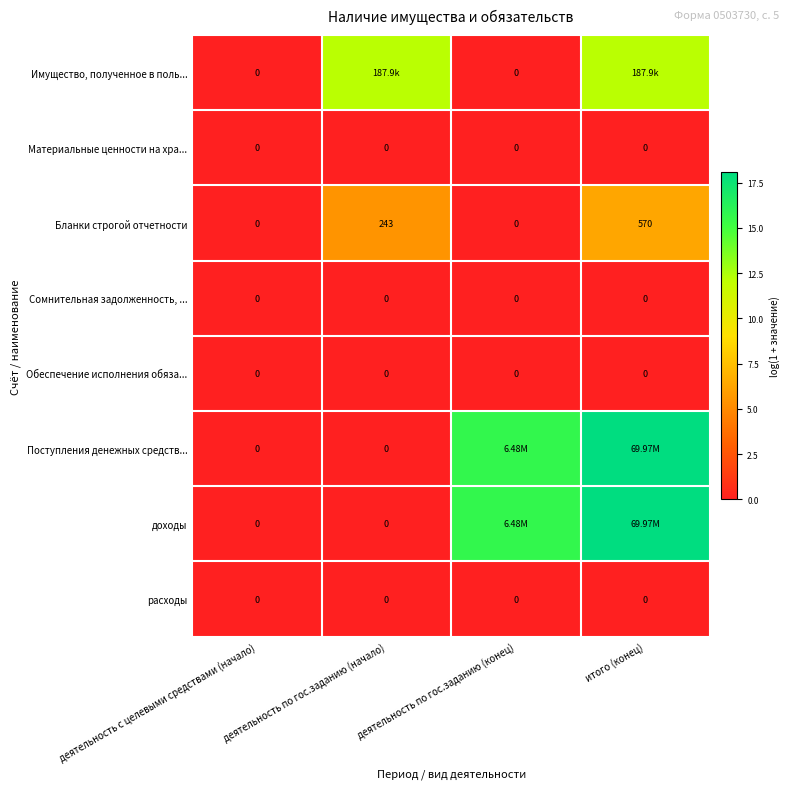

At which category does the chart reach its peak across all series?

итого (конец)